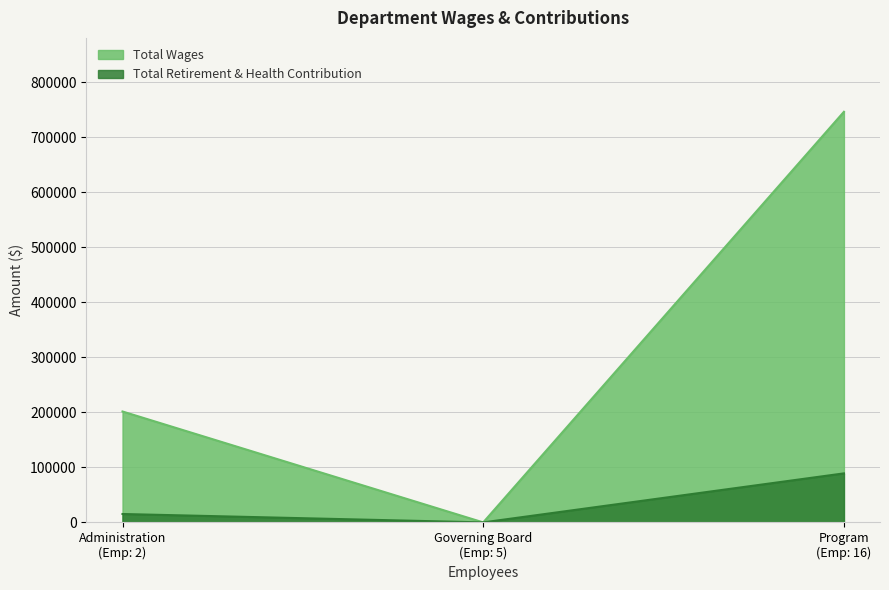

How many categories are shown in the chart?

3